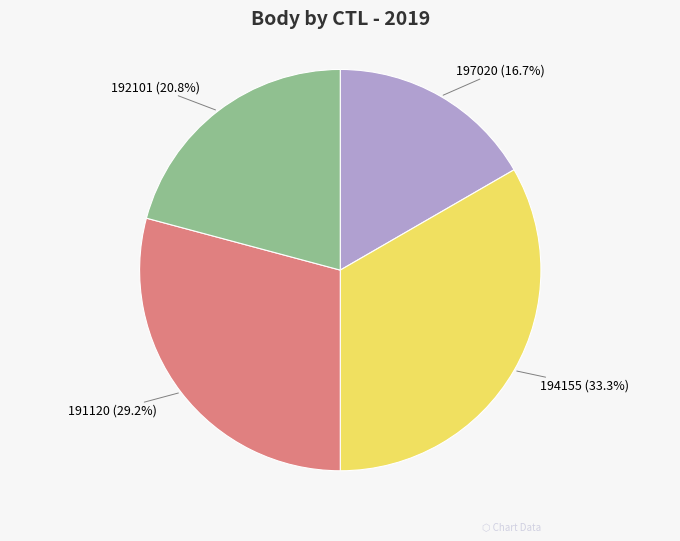

What percentage is the 191120 slice, to the nearest percent?

29%